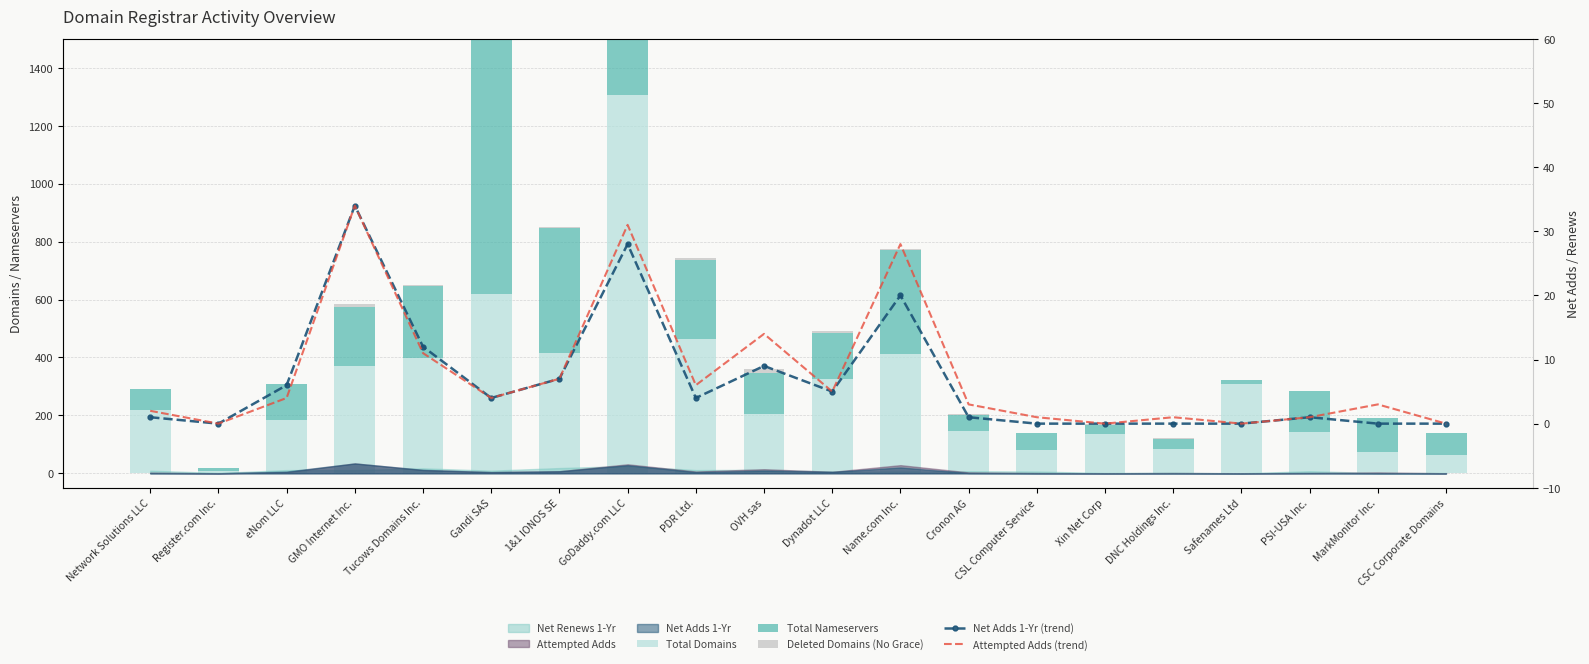

What is the difference between the attempted-adds (line) values at GoDaddy.com LLC and MarkMonitor Inc.?

28